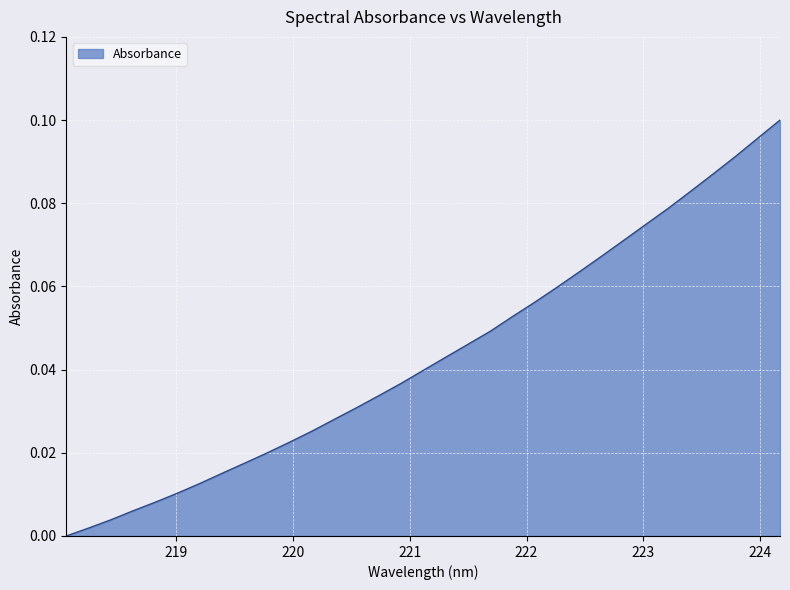

Reading left to right, what are all the values shown in this chart?

218.0596=0.0	218.2508=0.0	218.442=0.0	218.6332=0.0	218.8244=0.0	219.0156=0.0	219.2067=0.0	219.3979=0.0	219.589=0.0	219.7801=0.0	219.9712=0.0	220.1623=0.0	220.3533=0.0	220.5444=0.0	220.7354=0.0	220.9264=0.0	221.1174=0.0	221.3083=0.0	221.4993=0.0	221.6902=0.0	221.8812=0.1	222.0721=0.1	222.263=0.1	222.4538=0.1	222.6447=0.1	222.8355=0.1	223.0264=0.1	223.2172=0.1	223.408=0.1	223.5987=0.1	223.7895=0.1	223.9802=0.1	224.1709=0.1